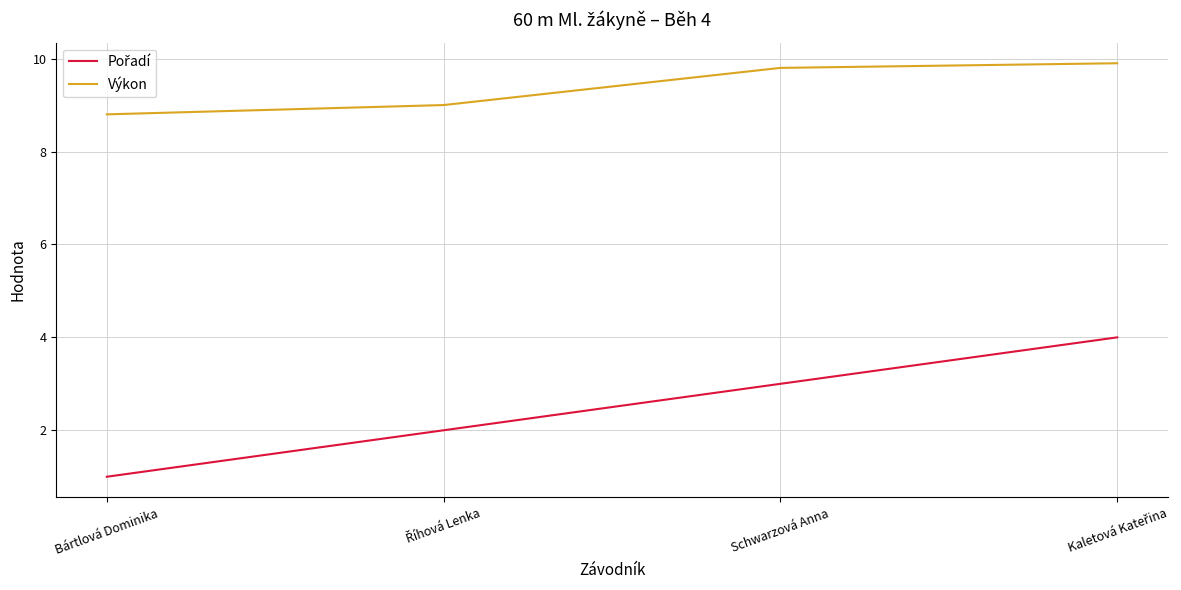

What position from the left is Schwarzová Anna?

3